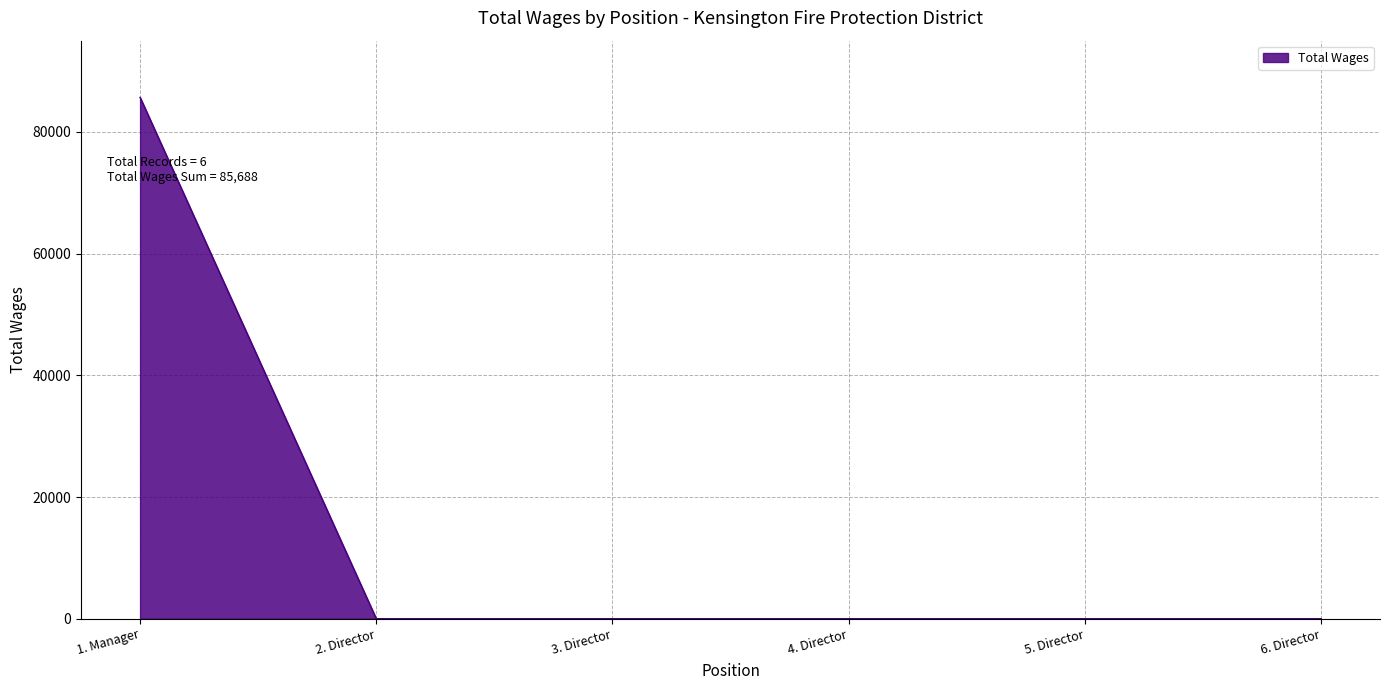

Reading right to left, extract all data points from this chart.

6. Director=0	5. Director=0	4. Director=0	3. Director=0	2. Director=0	1. Manager=85688